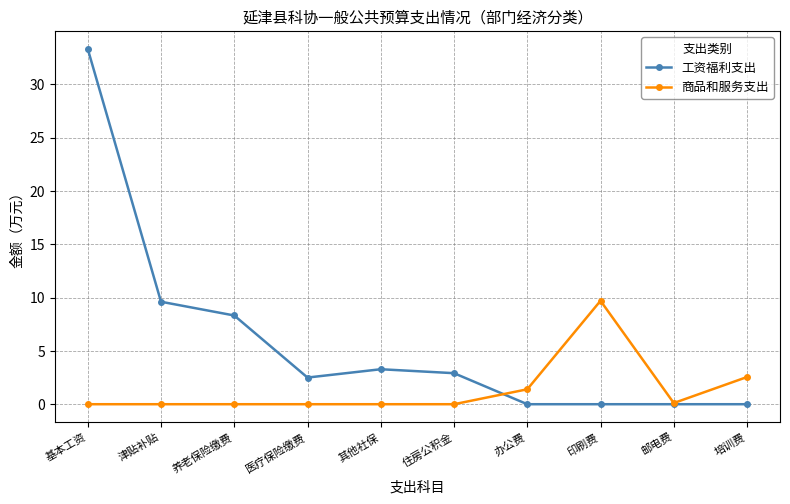

The 商品和服务支出 series shows 0.9 at 培训费. True or false?

False